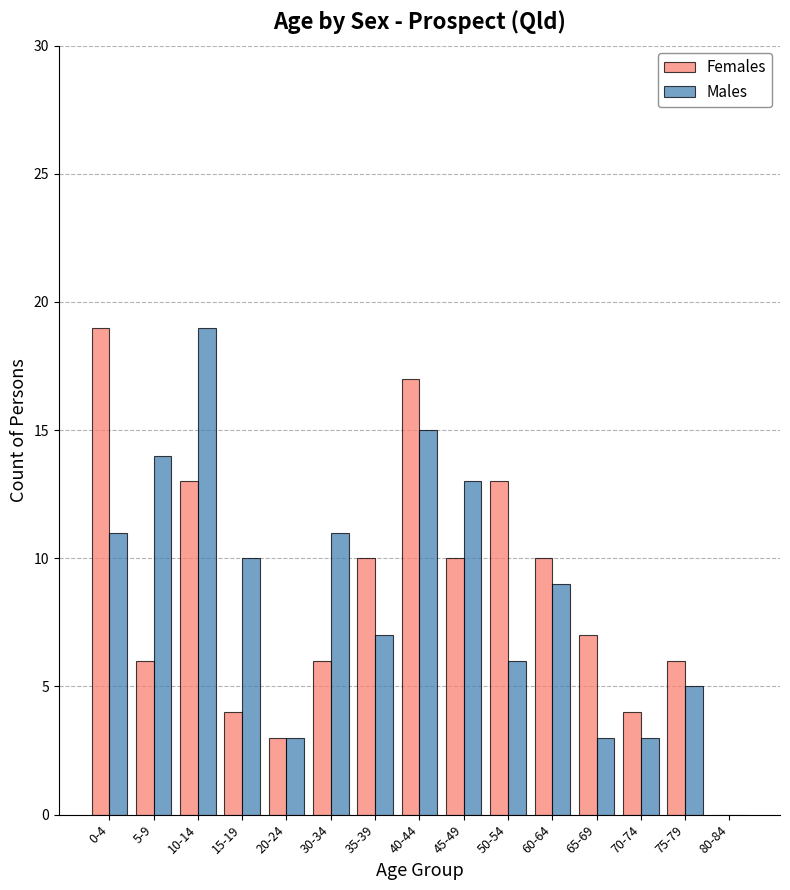

What is the sum of the Males values at 10-14 and 65-69?

22